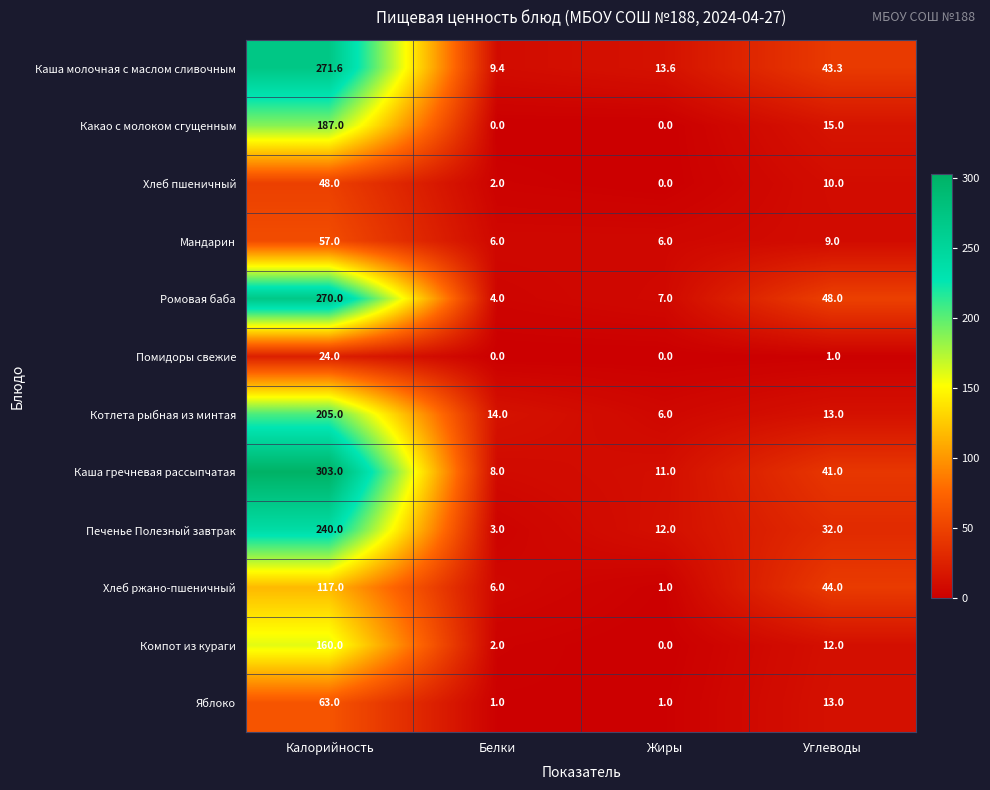

Which series changed the most between Калорийность and Углеводы?

Каша гречневая рассыпчатая